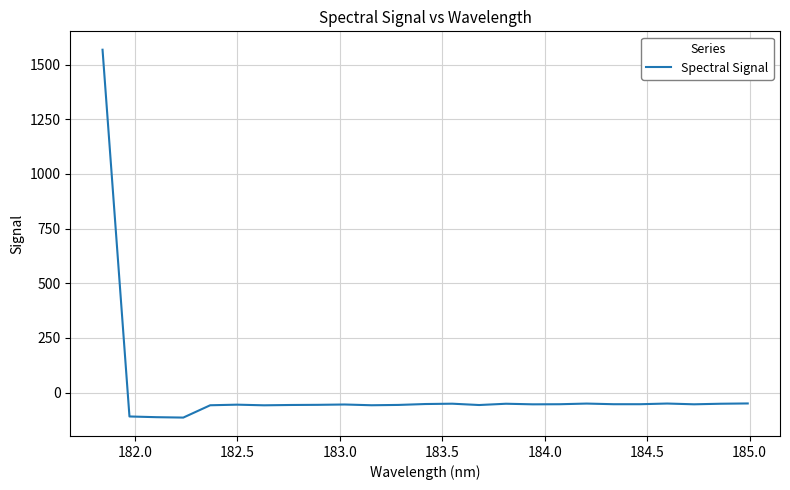

What is the maximum value shown in the chart?

1567.8